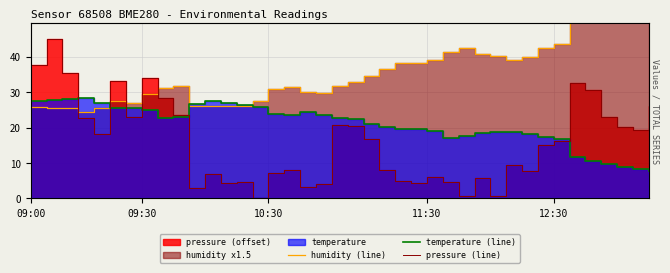

At which label does pressure (line) first exceed 16?

09:00